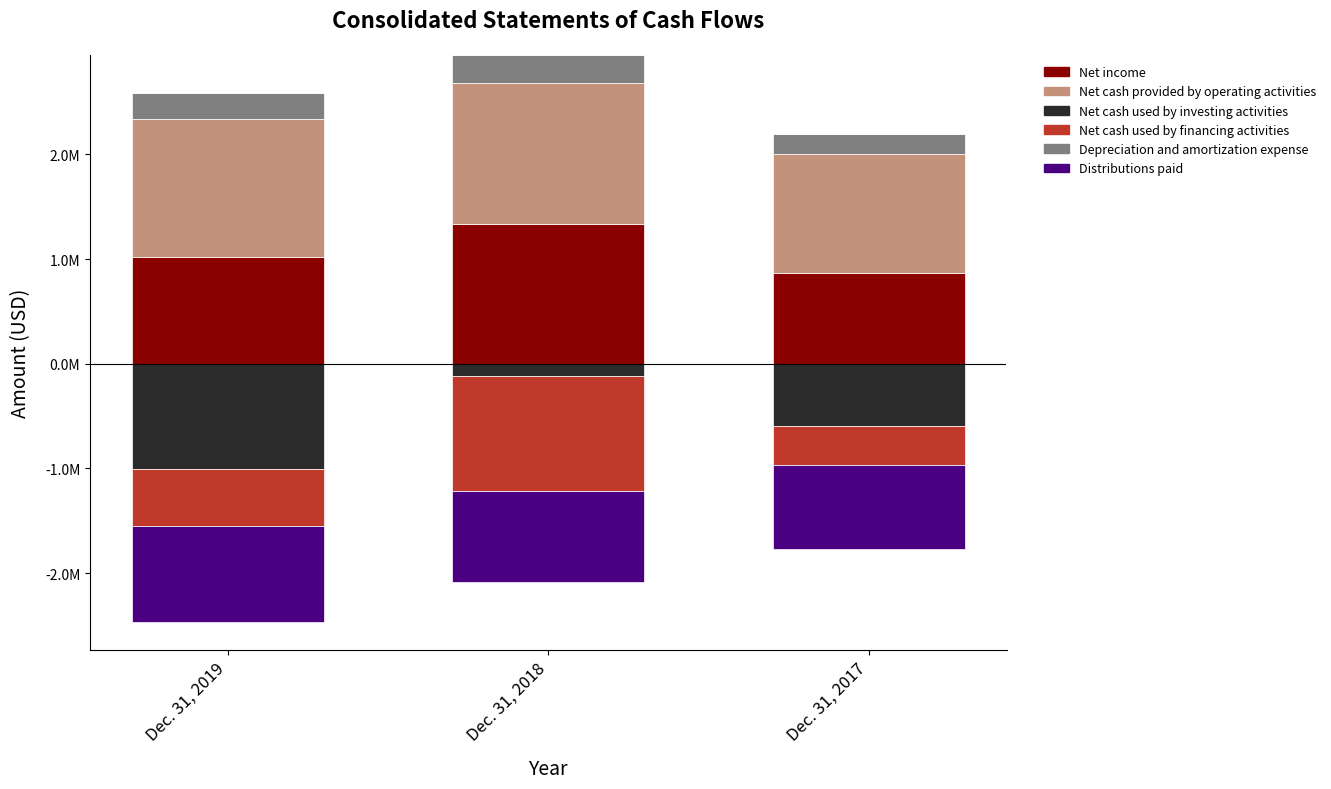

Which has a higher value, Dec. 31, 2017 or Dec. 31, 2018?

Dec. 31, 2018